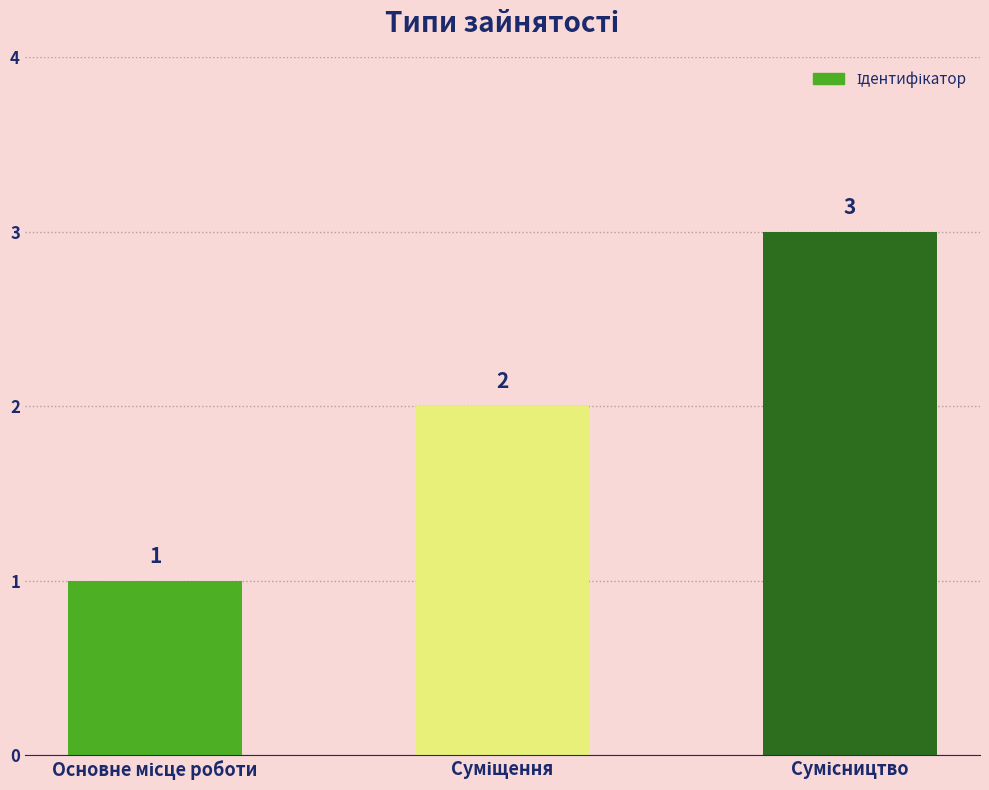

Count the values in the range 1 to 3.

3